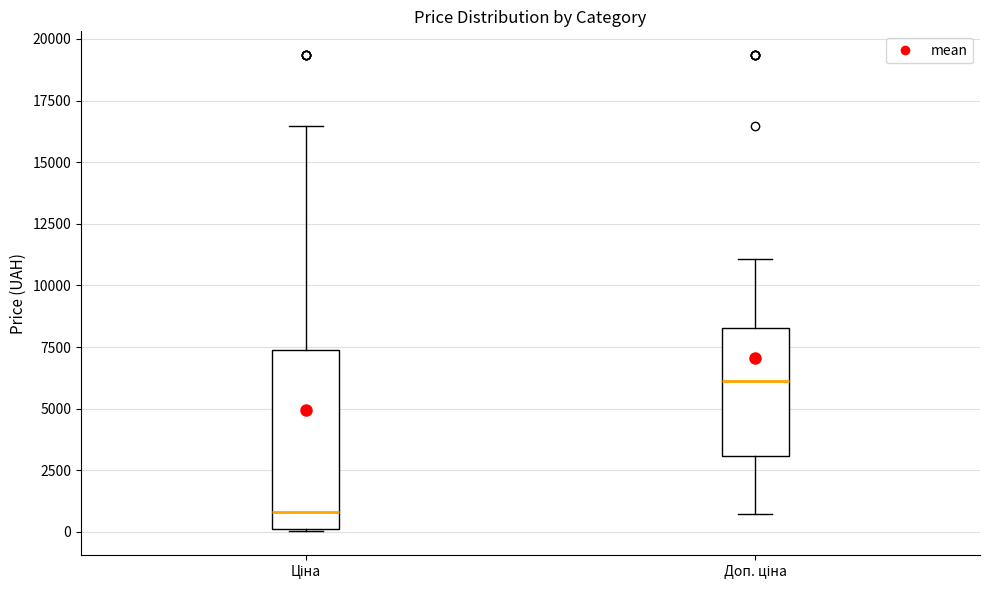

Reading left to right, read every box against the y-axis: the position of its median line, the range the box covers, and the ends of its whiskers. The values are not printed on the chart, so give them approximately, as read against the axis.

Ціна: median 1000, box 0 to 7500, whiskers 0 to 16500
Доп. ціна: median 6000, box 3000 to 8500, whiskers 500 to 11000